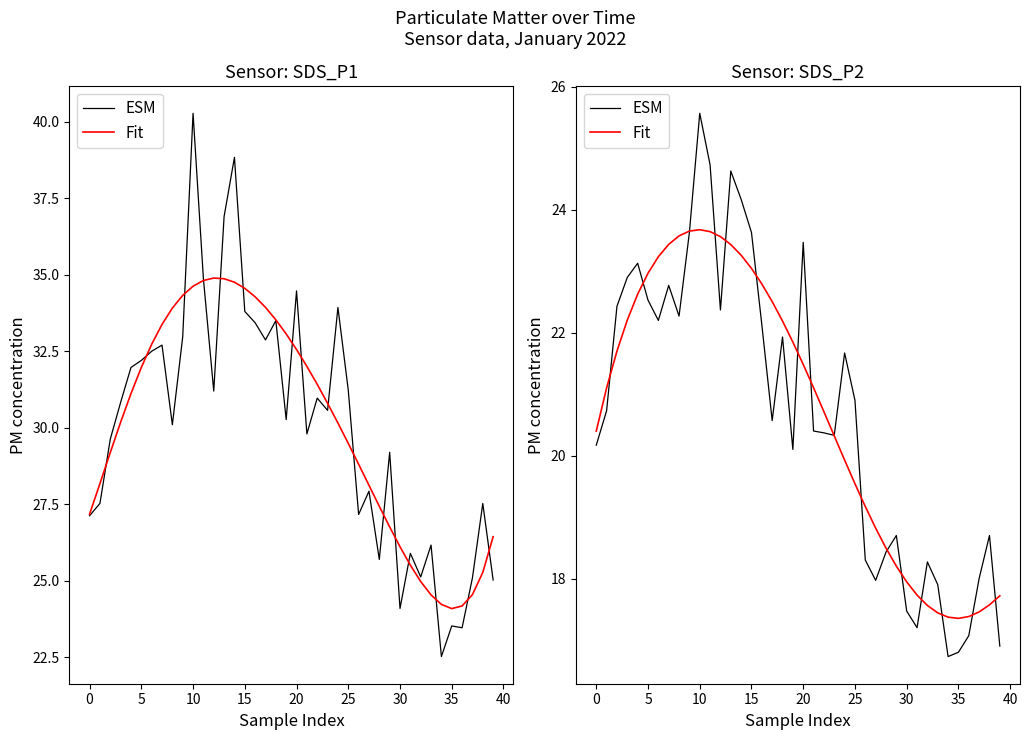

The value of Fit at 24 is 34.5. True or false?

False